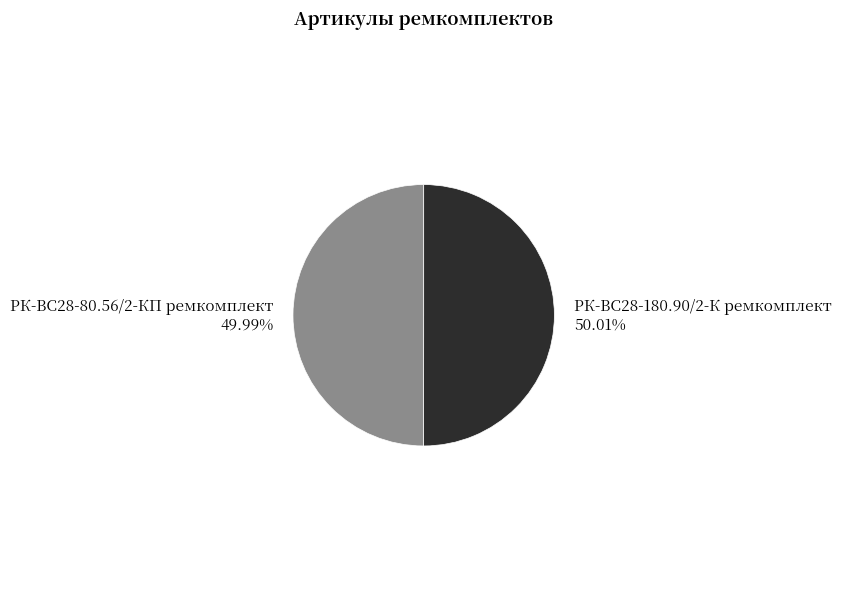

What is the ratio of the value at РК-ВС28-80.56/2-КП ремкомплект to the value at РК-ВС28-180.90/2-К ремкомплект?

1.0